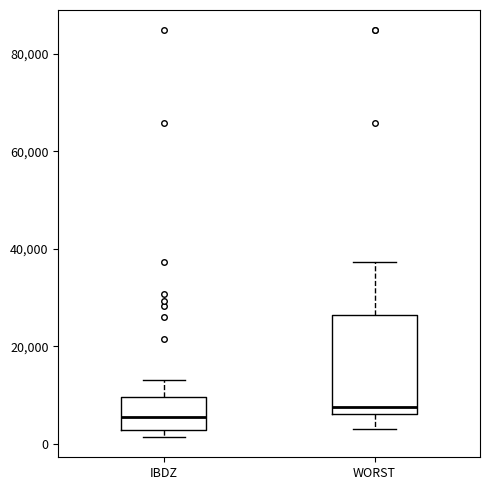

Reading left to right, transcribe this box plot: for each box, give where its median line is, the range the box spans, and where its two whiskers end, as read against the y-axis. The values are not printed on the chart, so give them approximately, as read against the axis.

IBDZ: median 6000, box 2000 to 10000, whiskers 2000 (just below the box's lower edge) to 14000
WORST: median 8000, box 6000 to 26000, whiskers 2000 to 38000